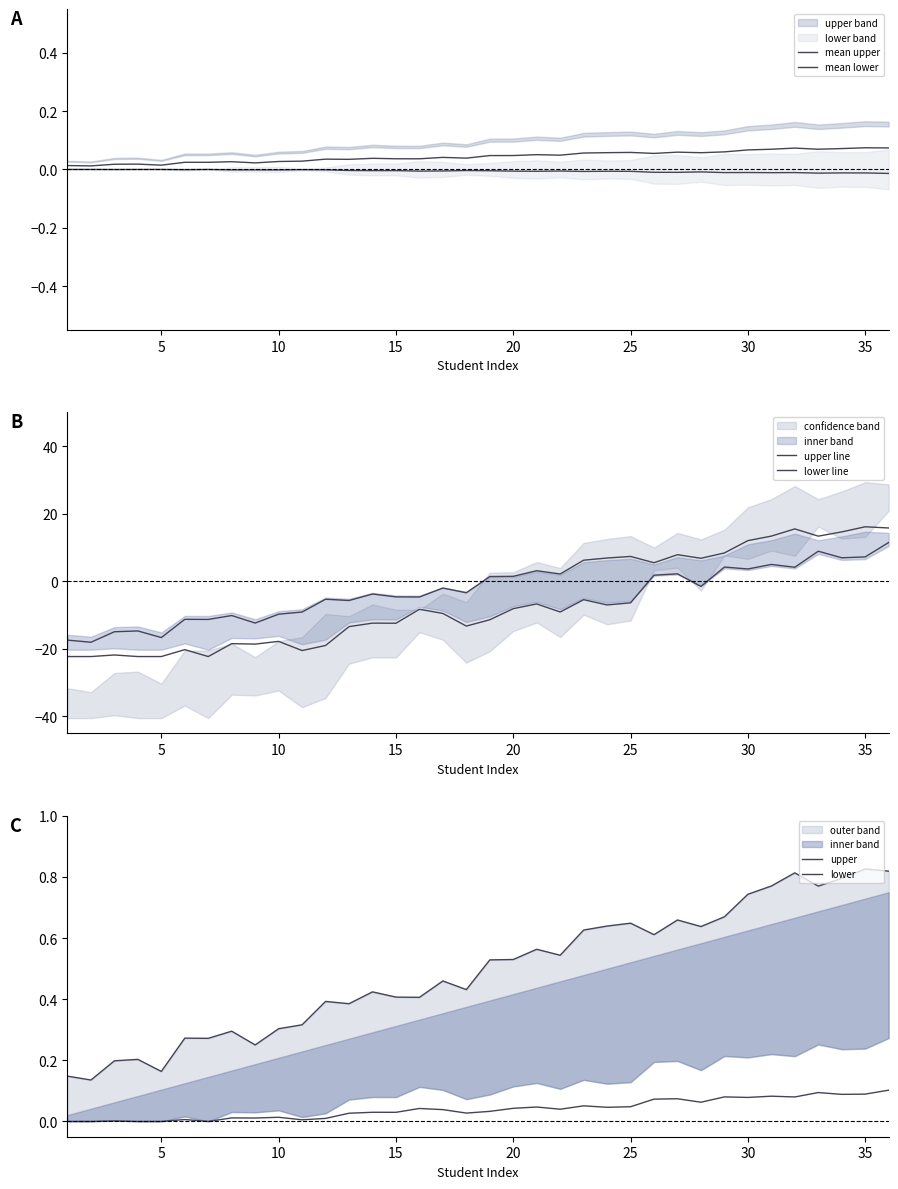

True or false: mean upper and lower line intersect in this chart.

True